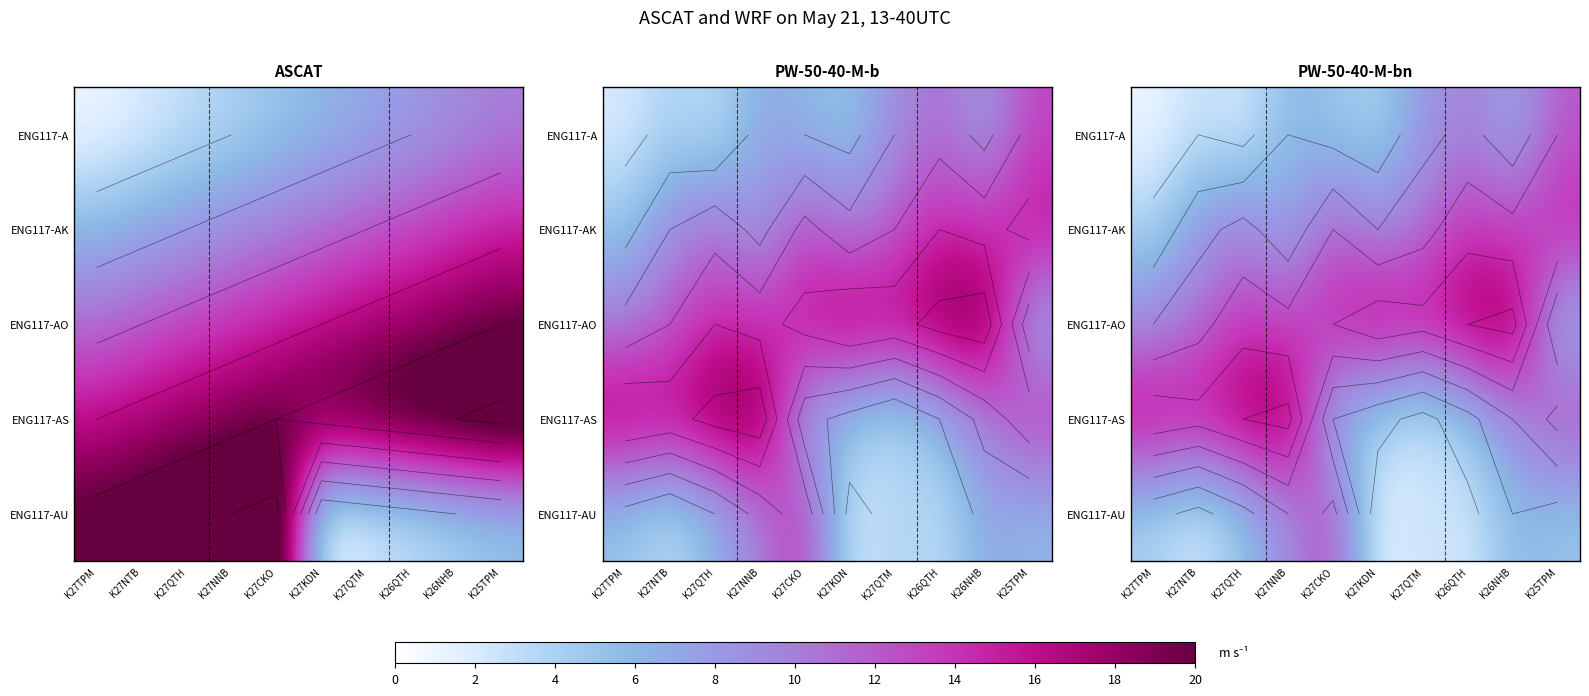

At which label does ENG117-A reach its minimum?

K27TPM